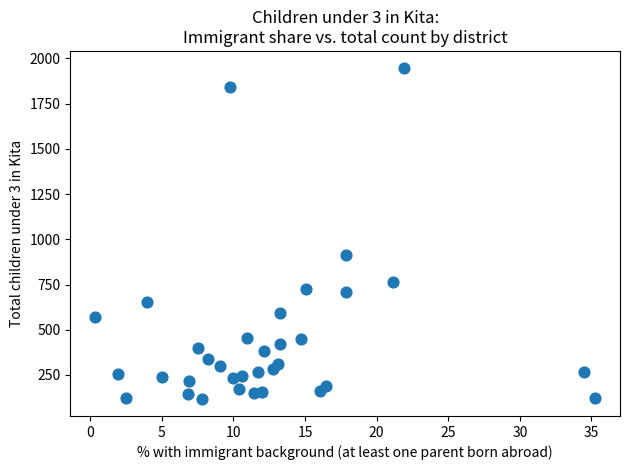

What Y value in the scatter plot is closest to 1032?

911